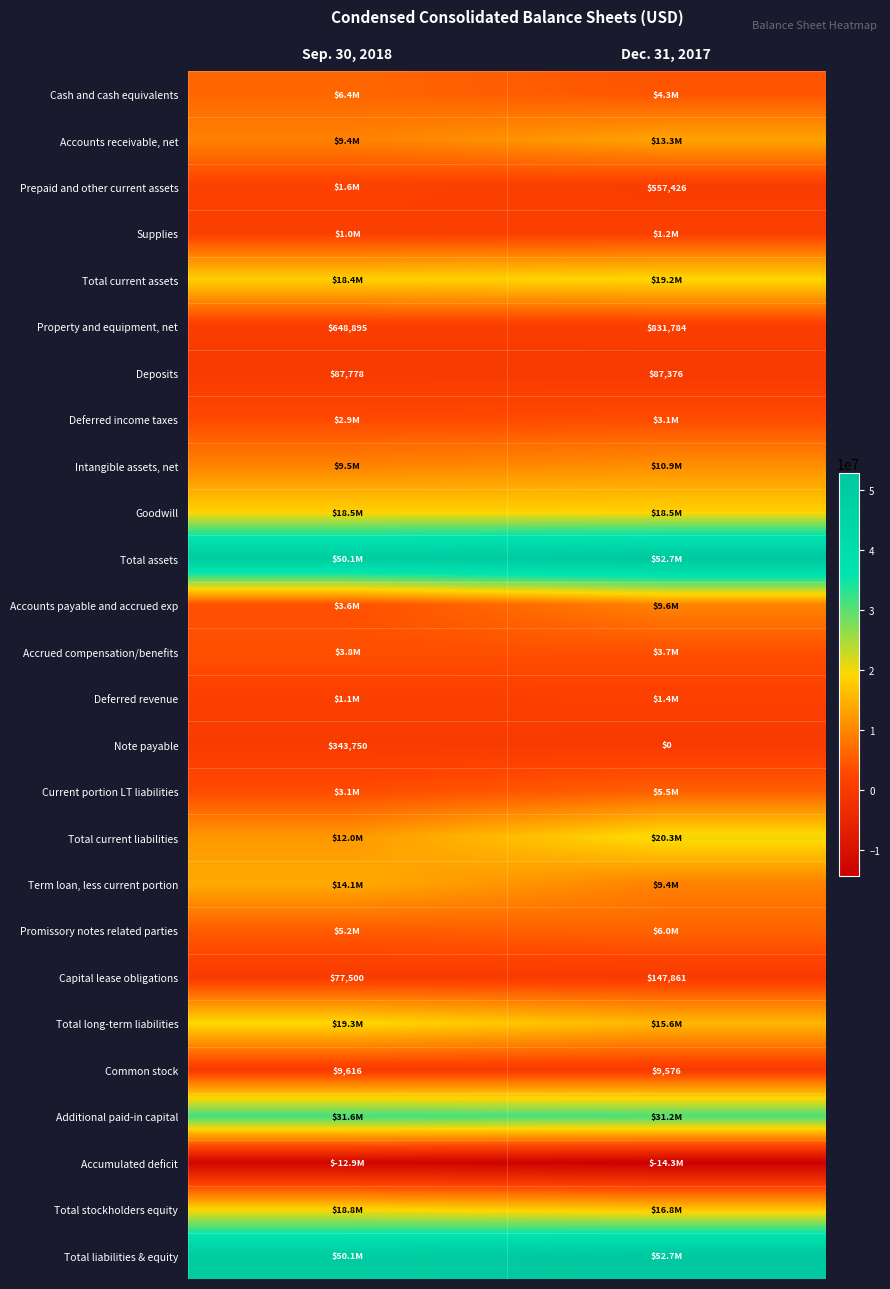

What is the difference between the maximum and minimum values in the Deposits series?

402